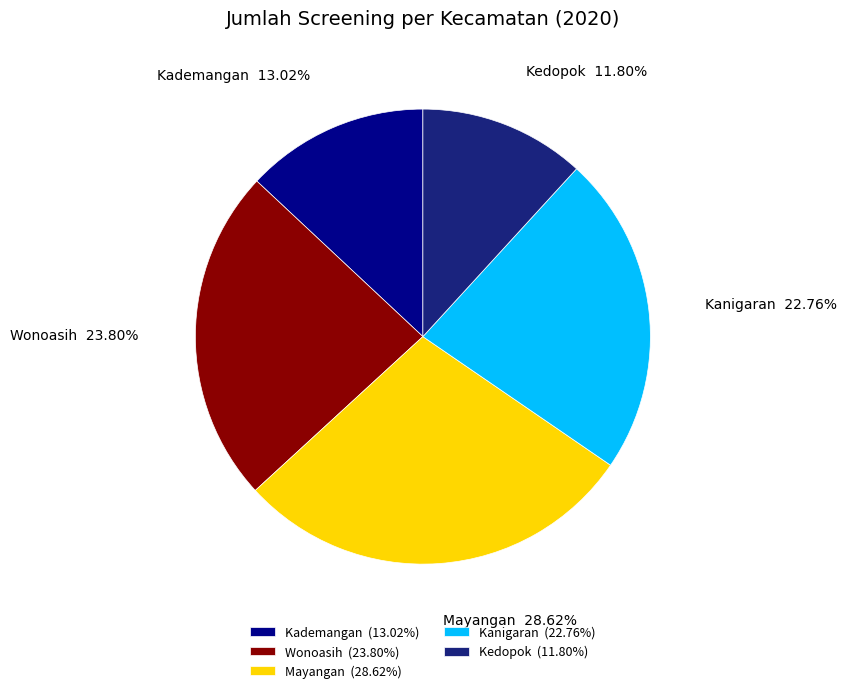

To the nearest percent, what portion does Kademangan represent?

13%